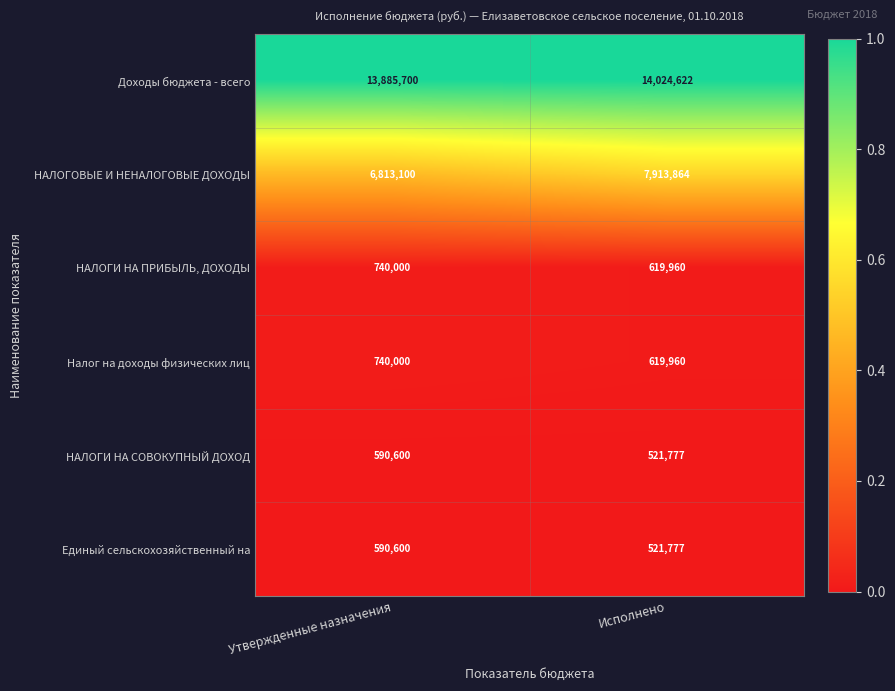

What is the difference between the highest and lowest values at Утвержденные назначения?

13295100